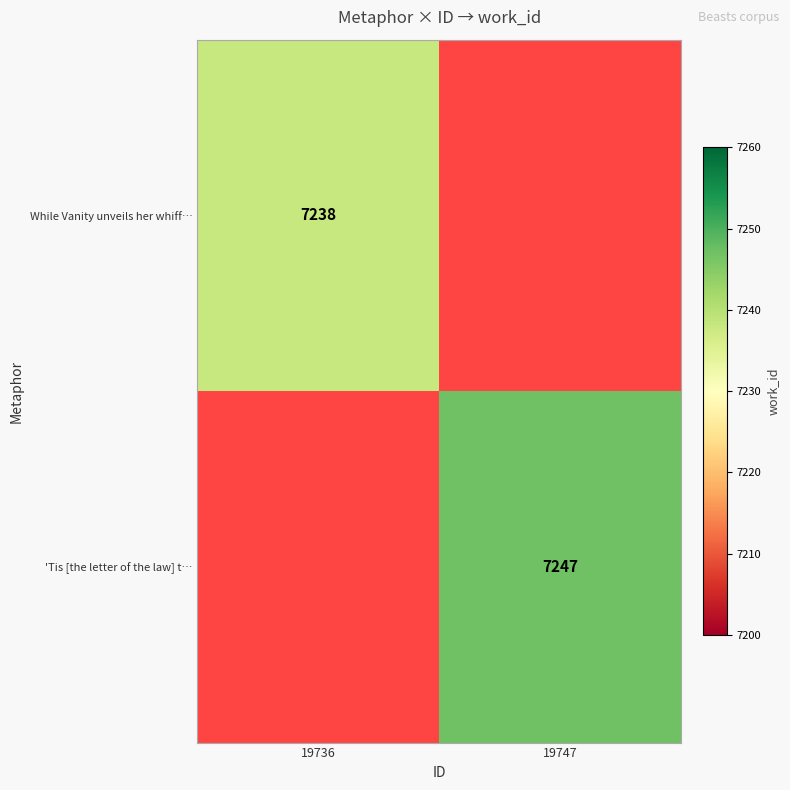

What is the greatest value displayed?

7247.0